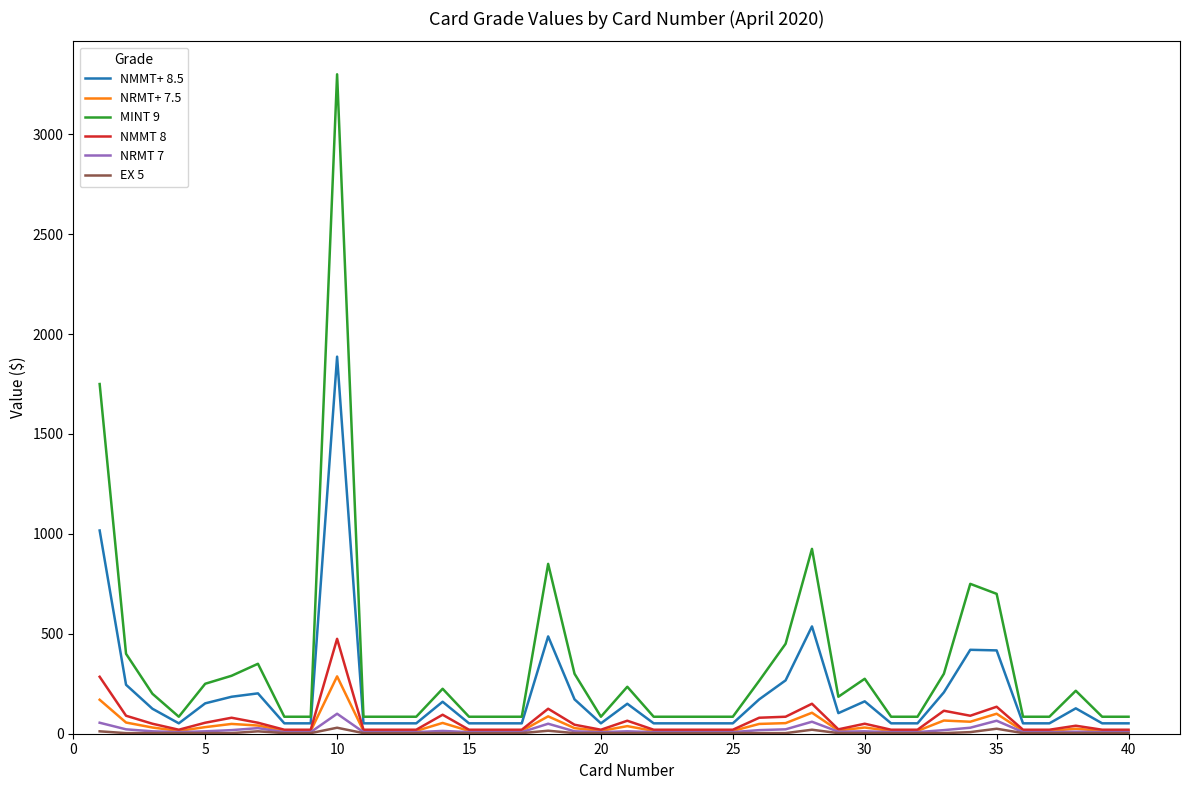

Which series has the largest range (max minus min)?

MINT 9